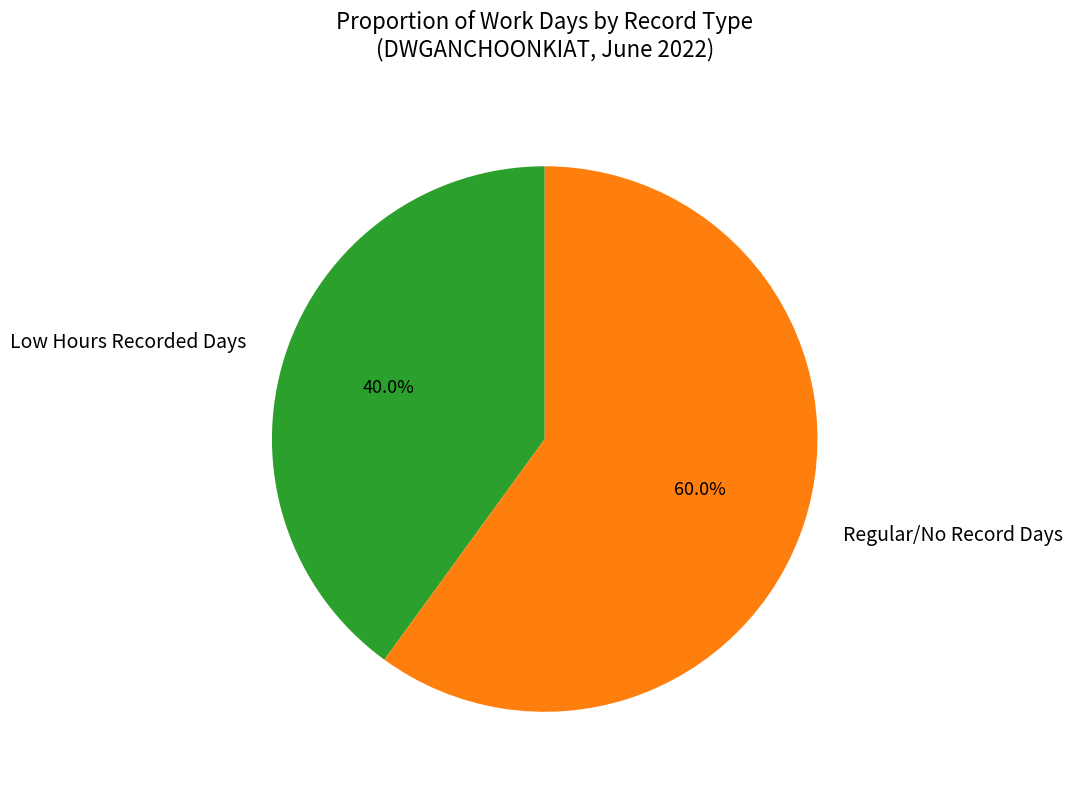

Approximately how many times larger is the value at Low Hours Recorded Days compared to Regular/No Record Days?

0.7